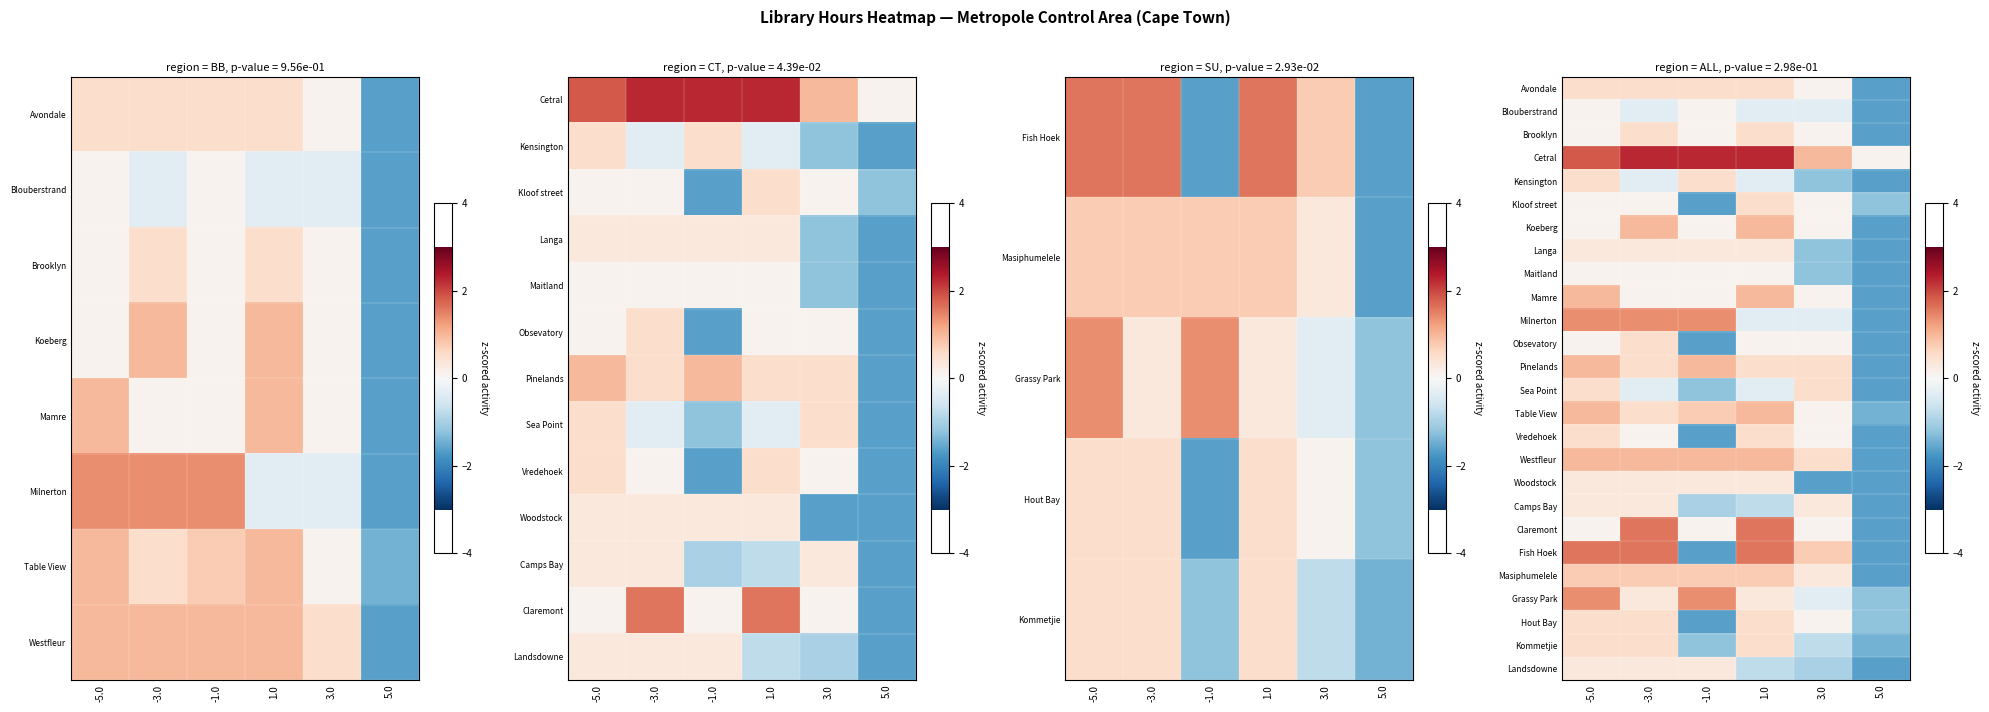

How many values in the Camps Bay series exceed 0?

3